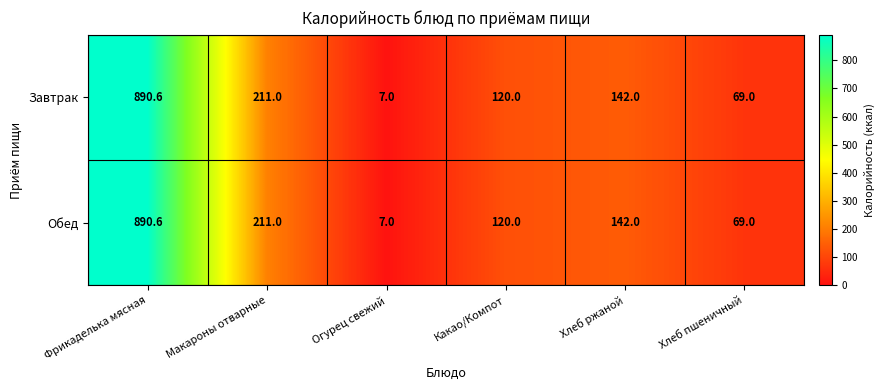

What is the maximum value shown in the chart?

890.6